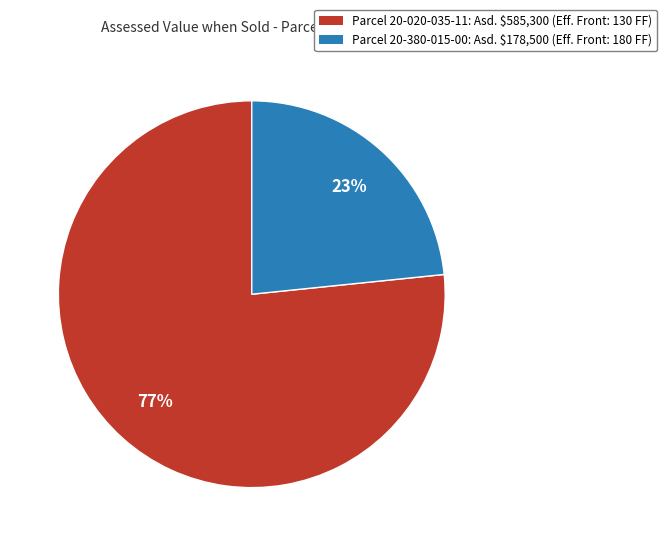

To the nearest percent, what is the average slice percentage?

50%